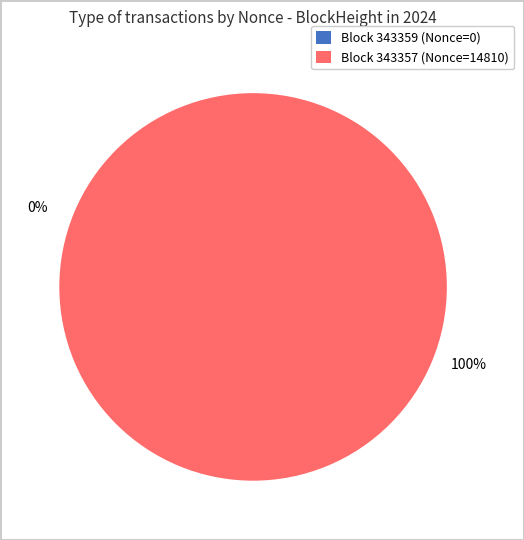

Is 343357 the majority of the pie?

Yes